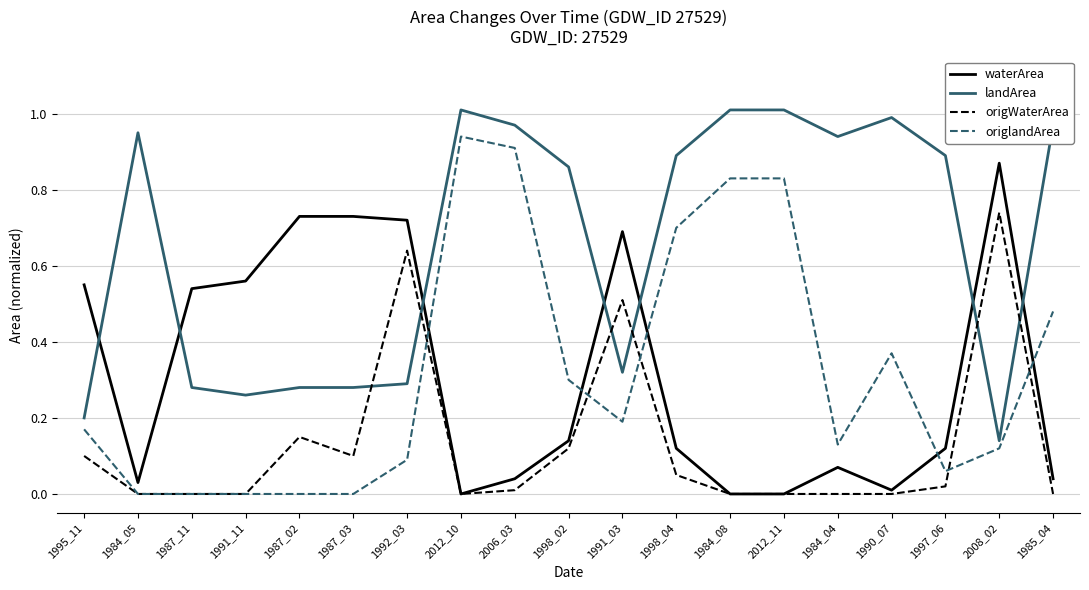

How many distinct data groups are displayed?

4